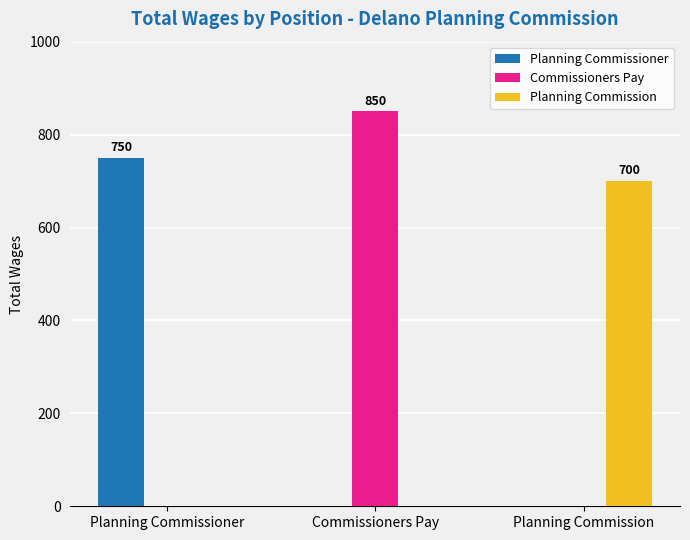

The value of Planning Commissioner at Planning Commission is 0. True or false?

True